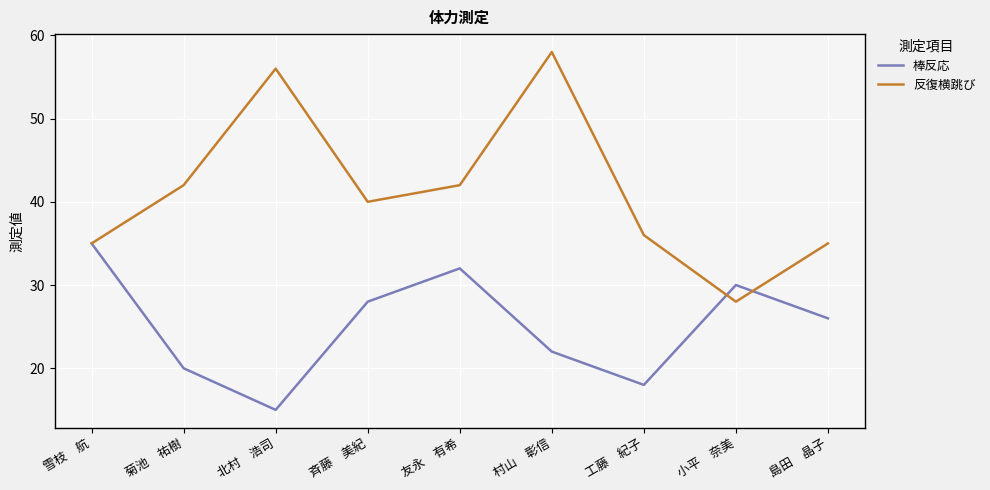

In 反復横跳び, how many points are higher than both neighbors (excluding endpoints)?

2